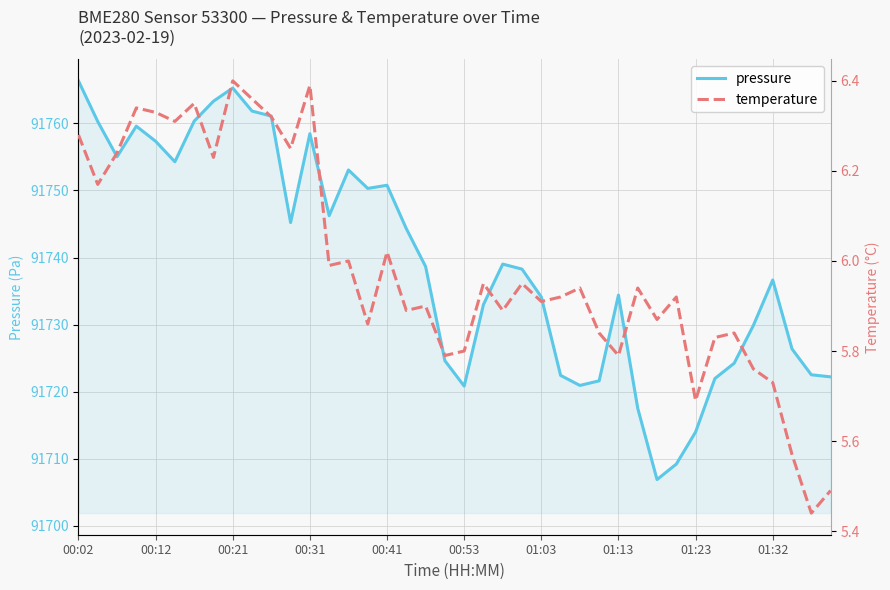

The value of pressure at 00:41 is 91750.8. True or false?

True